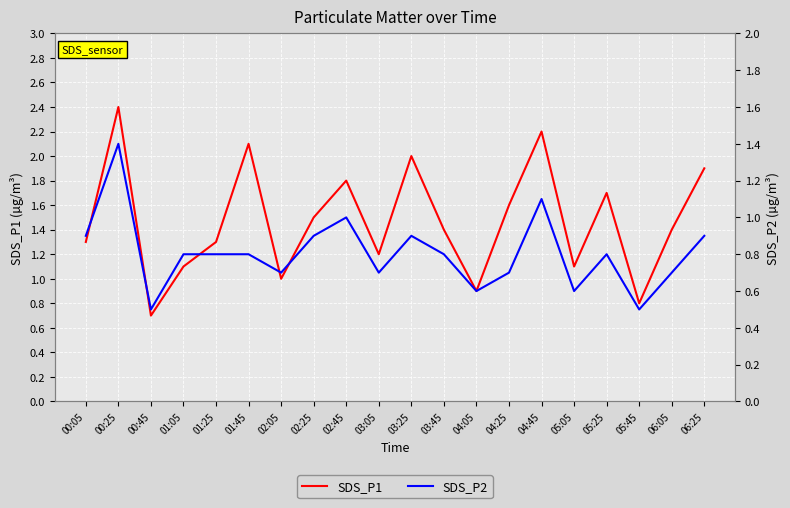

What is the maximum value for SDS_P2?

1.4